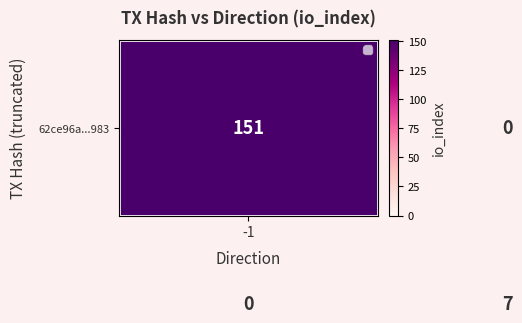

What is the greatest value displayed?

151